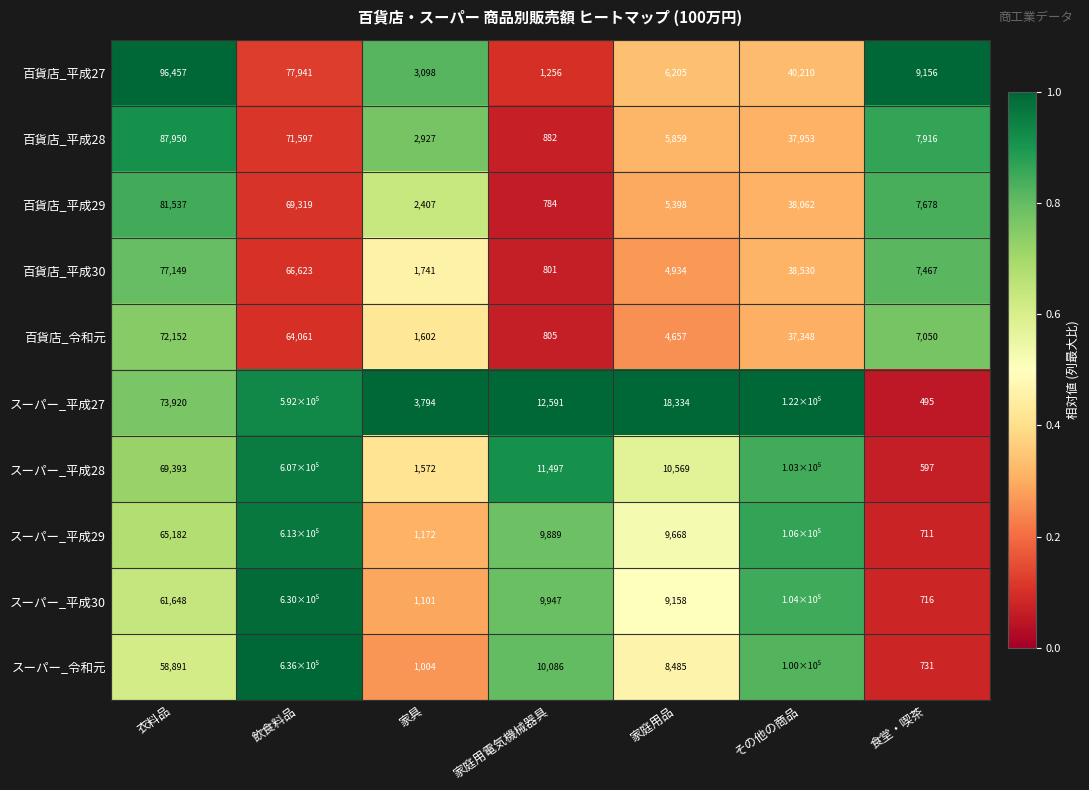

At which label does 百貨店_平成29 first exceed 7678?

衣料品